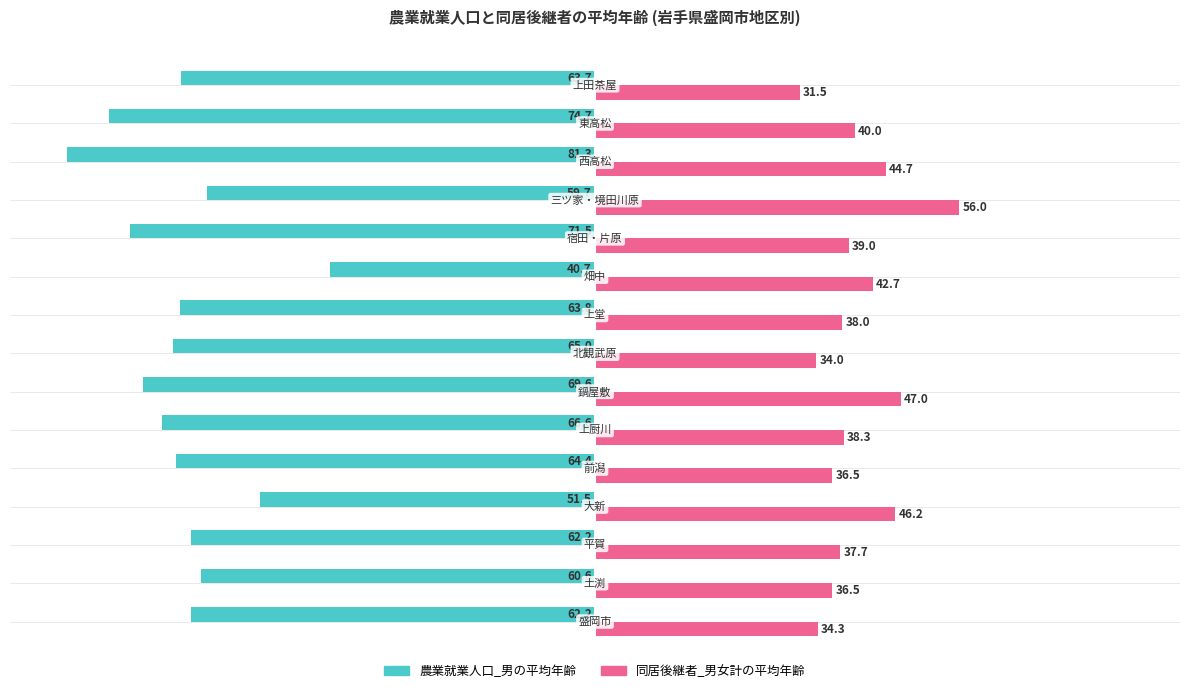

Which series has the largest total across all categories?

同居後継者_男女計の平均年齢